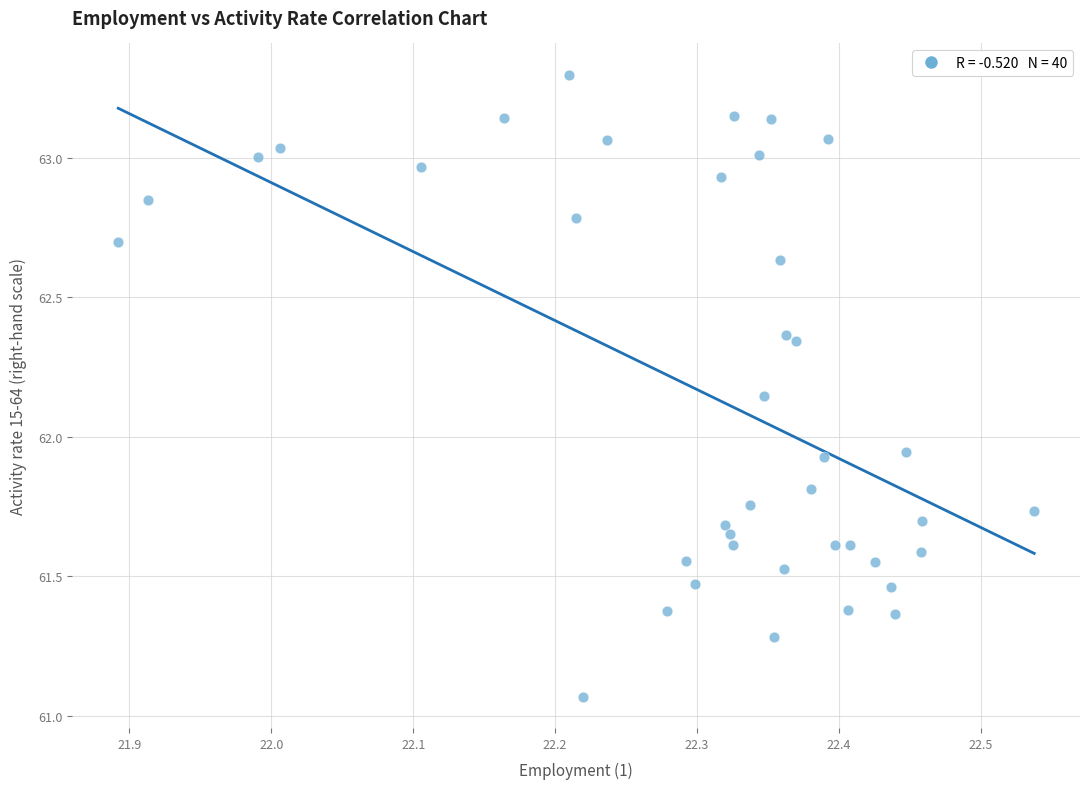

What is the range of X values (max minus min)?

0.6